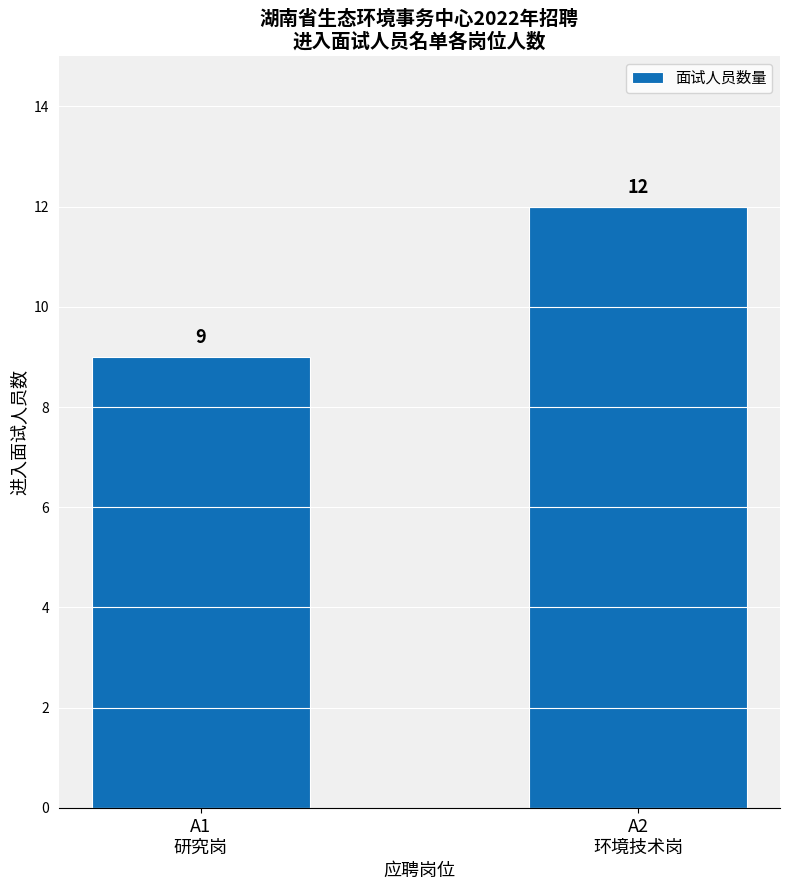

Reading left to right, transcribe all the data shown in this chart.

9	12